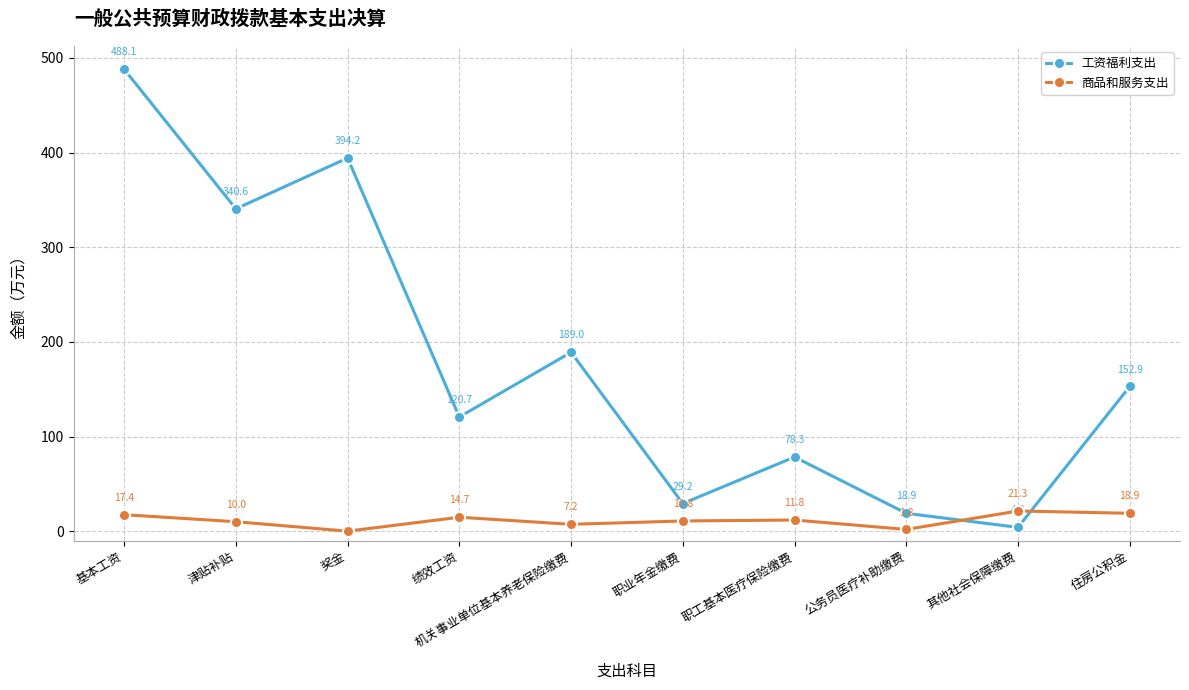

What is the value of the 工资福利支出 point at the 3rd from the left?

394.2